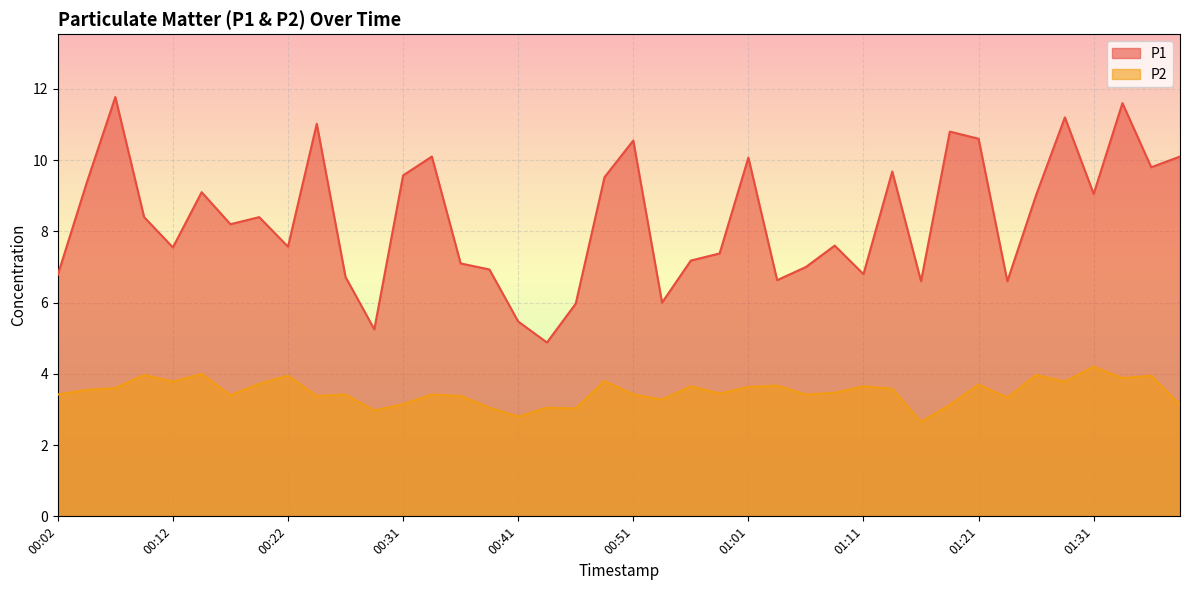

What is the maximum value shown in the chart?

11.8